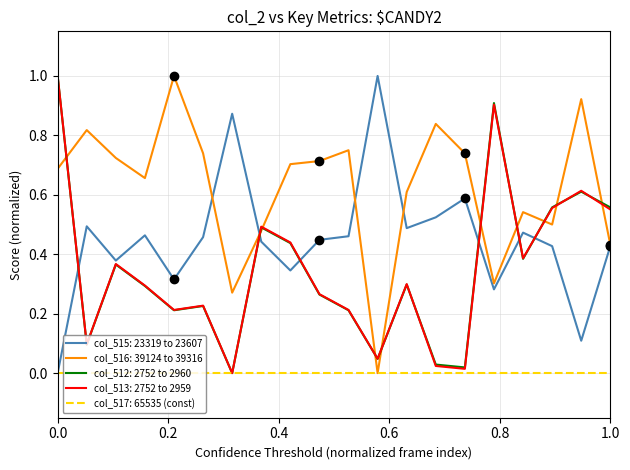

Which series has the largest total across all categories?

col_516: 39124 to 39316